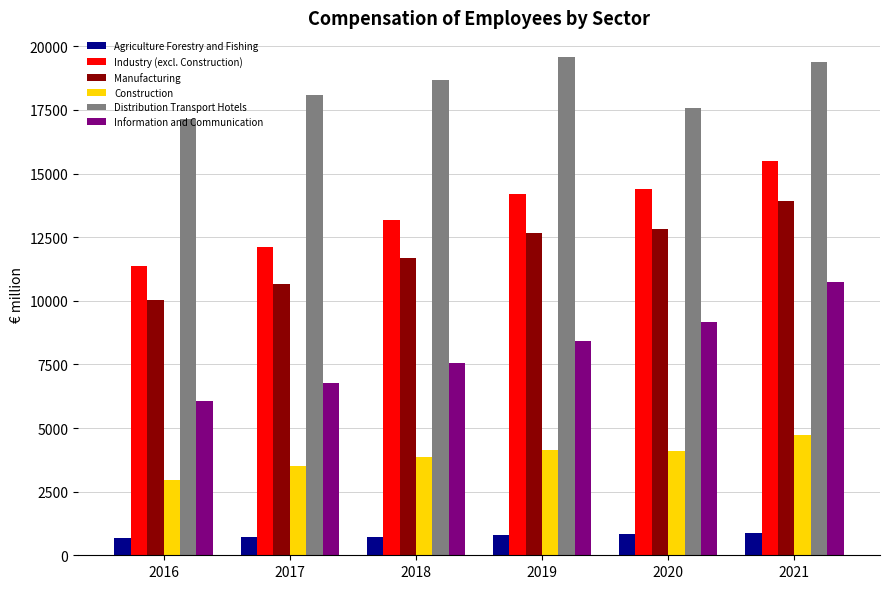

What is the difference between the maximum and minimum values in the Information and Communication series?

4660.9